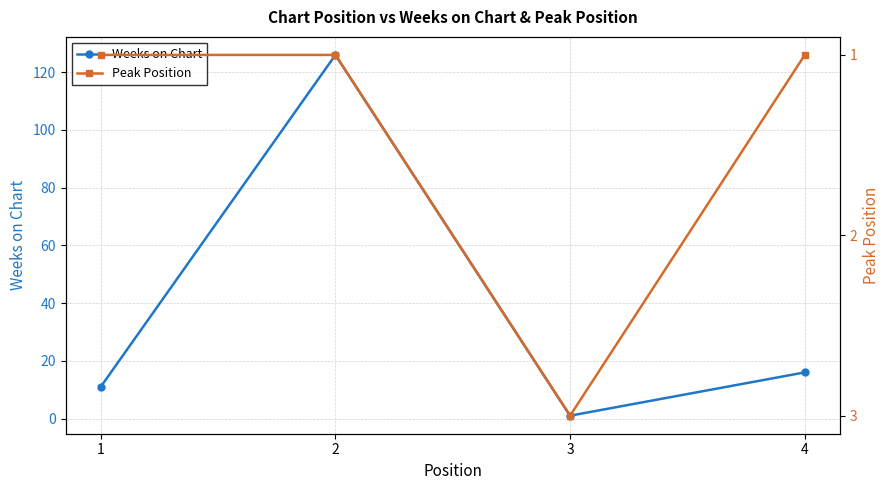

The value of Peak Position at 2 is 0. True or false?

False